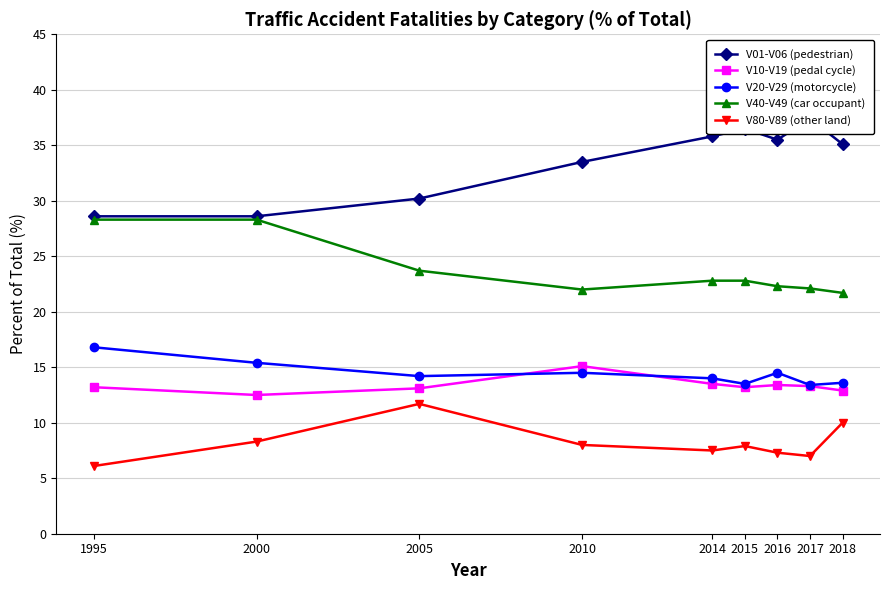

Rank the series at 2016 from lowest to highest value.

V80-V89 (other land), V10-V19 (pedal cycle), V20-V29 (motorcycle), V40-V49 (car occupant), V01-V06 (pedestrian)